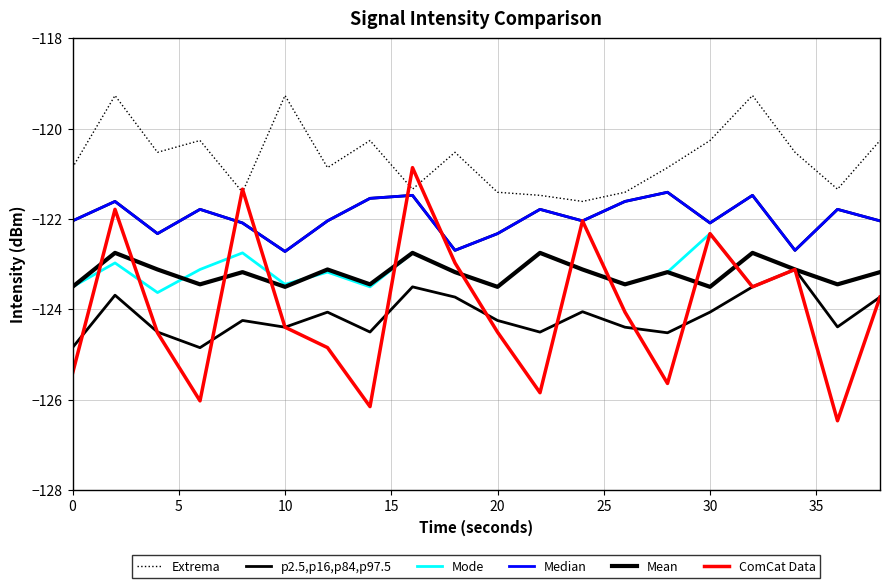

List the series in order of their peak value, highest first.

Extrema, ComCat Data, Median, Mode, Mean, p2.5,p16,p84,p97.5